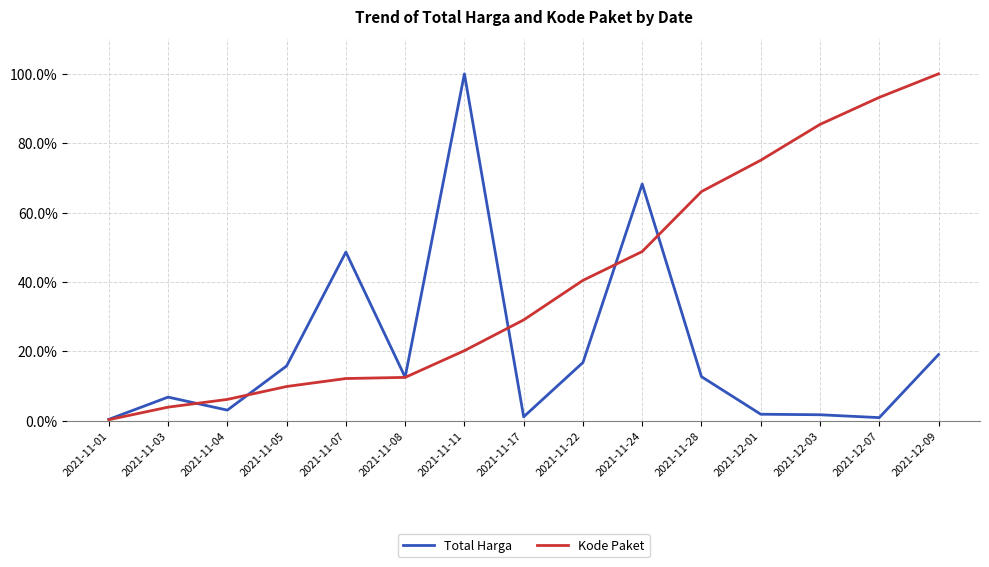

What is the smallest value displayed?

0.3